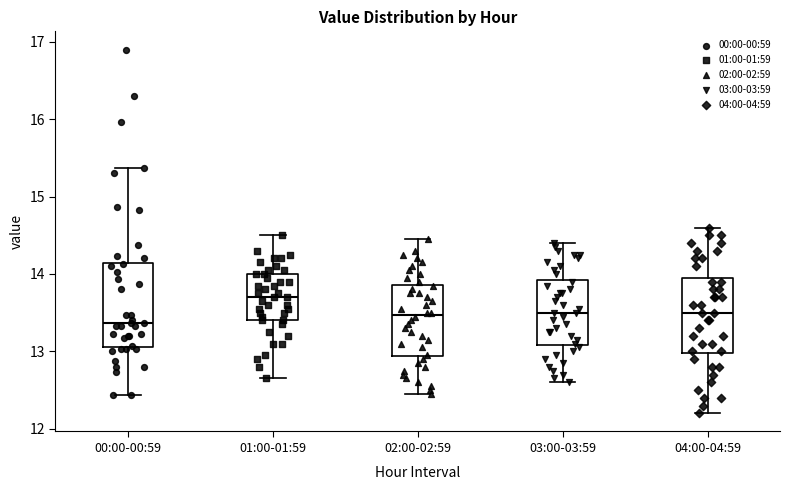

Reading left to right, read every box against the y-axis: the position of its median line, the range the box covers, and the ends of its whiskers. The values are not printed on the chart, so give them approximately, as read against the axis.

00:00-00:59: median 13.4, box 13.1 to 14.1, whiskers 12.4 to 15.4
01:00-01:59: median 13.7, box 13.4 to 14.0, whiskers 12.7 to 14.5
02:00-02:59: median 13.5, box 12.9 to 13.9, whiskers 12.5 to 14.5
03:00-03:59: median 13.5, box 13.1 to 13.9, whiskers 12.6 to 14.4
04:00-04:59: median 13.5, box 13.0 to 14.0, whiskers 12.2 to 14.6